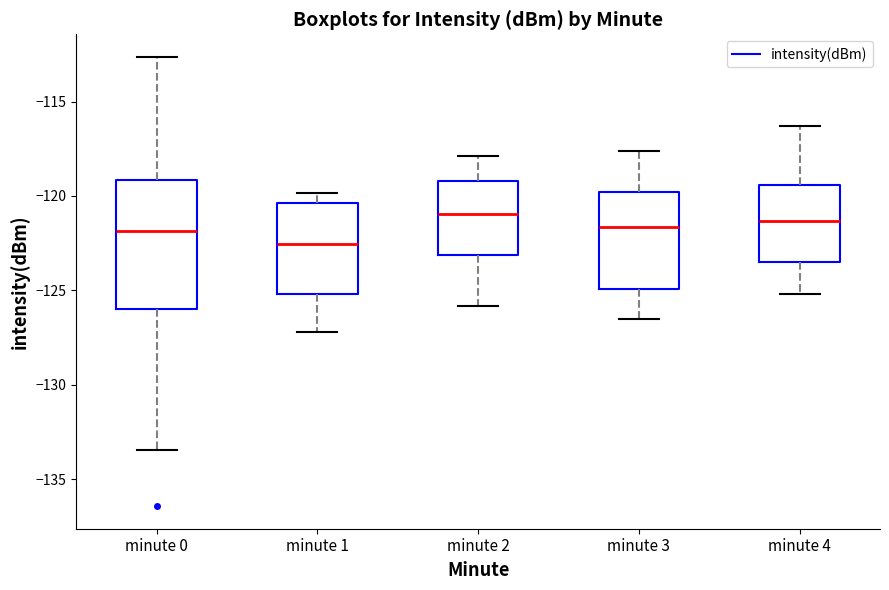

Reading left to right, read every box against the y-axis: the position of its median line, the range the box covers, and the ends of its whiskers. The values are not printed on the chart, so give them approximately, as read against the axis.

minute 0: median -122.0, box -126.0 to -119.0, whiskers -133.5 to -112.5
minute 1: median -122.5, box -125.0 to -120.5, whiskers -127.0 to -120.0
minute 2: median -121.0, box -123.0 to -119.0, whiskers -126.0 to -118.0
minute 3: median -121.5, box -125.0 to -120.0, whiskers -126.5 to -117.5
minute 4: median -121.5, box -123.5 to -119.5, whiskers -125.0 to -116.5